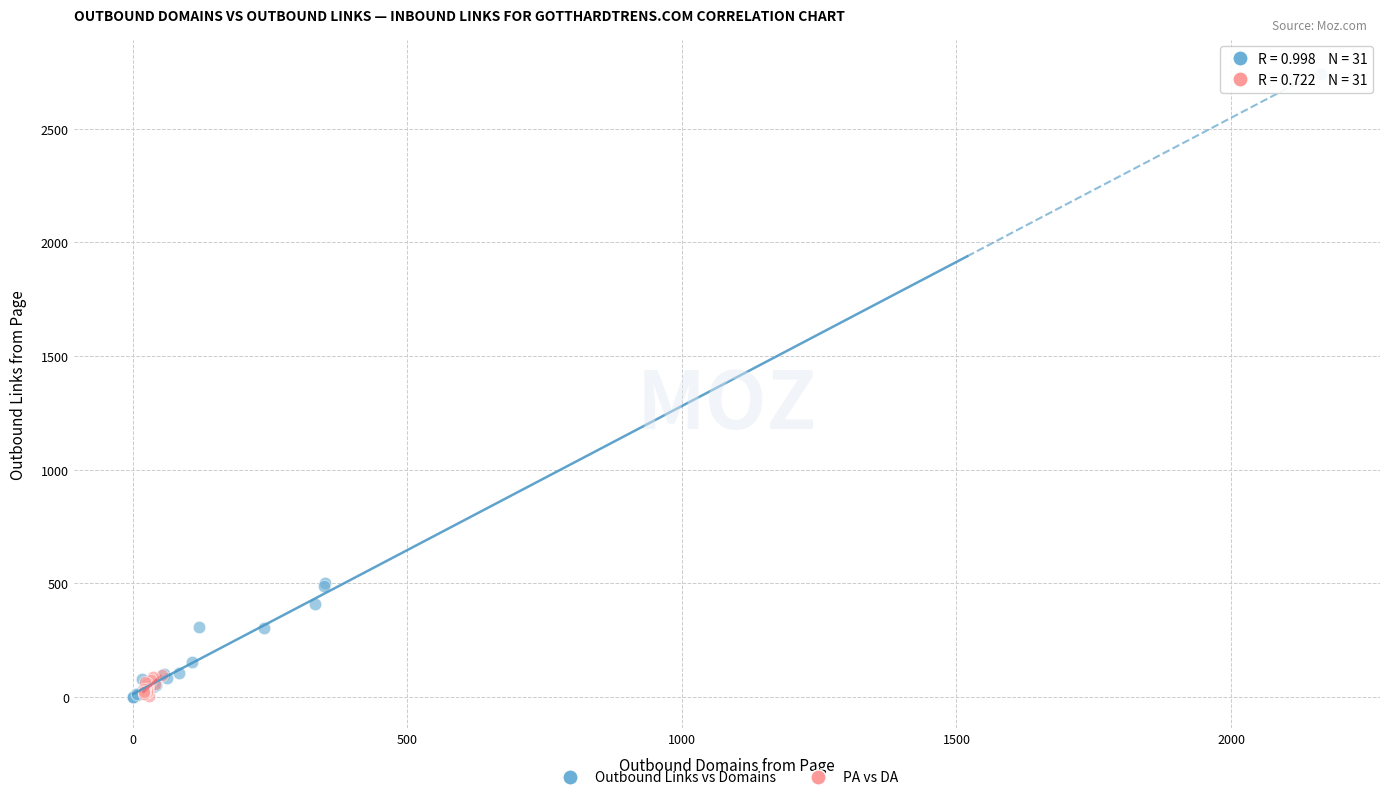

Which series has the largest Y range (max minus min)?

Outbound Links vs Domains